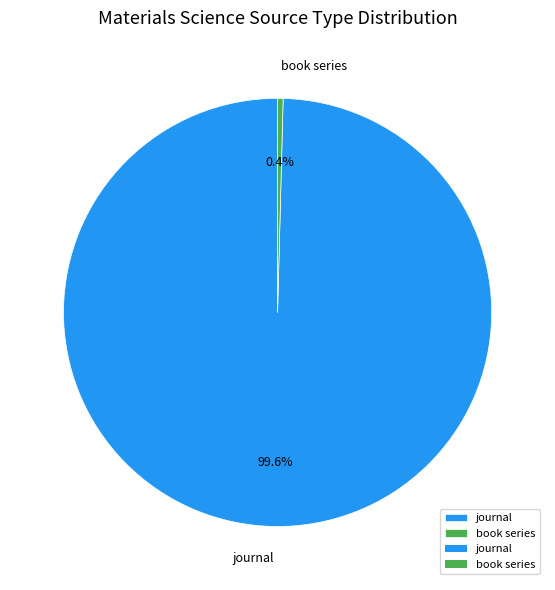

Does any single category account for the majority?

Yes